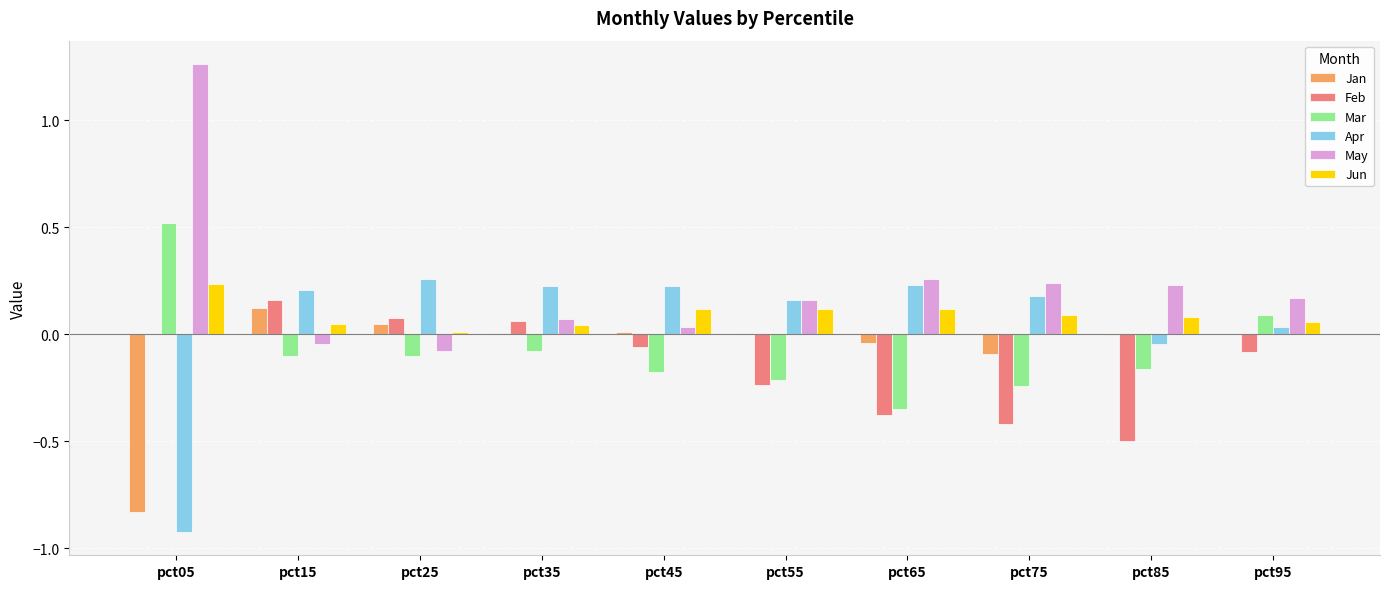

At which category does the chart reach its peak across all series?

pct05